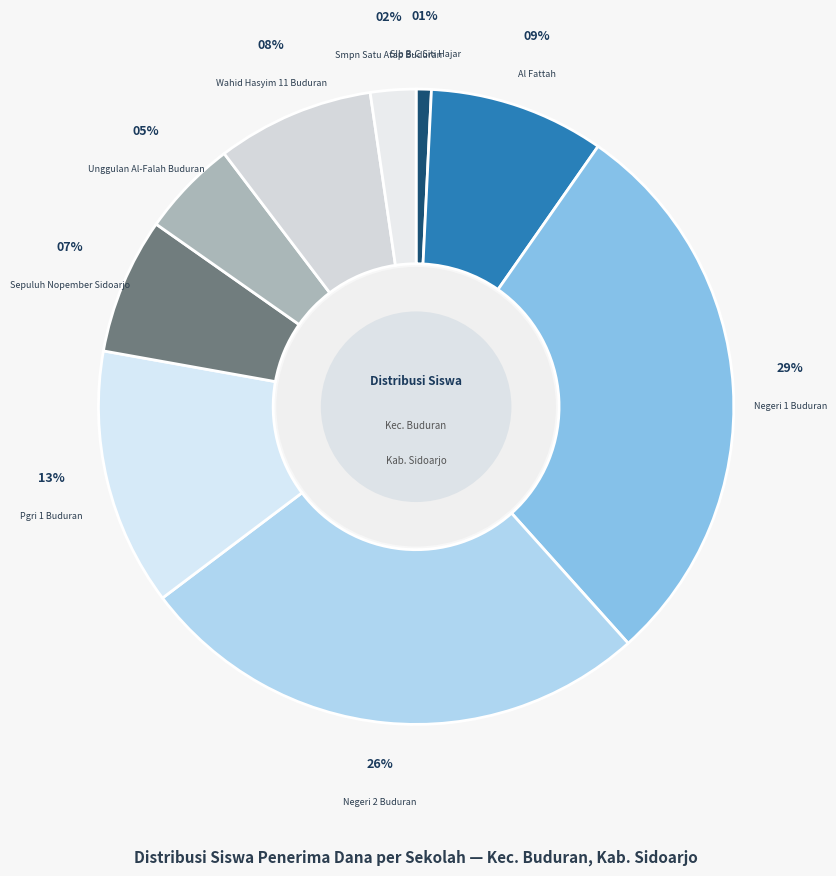

How many slices are in this pie chart?

9